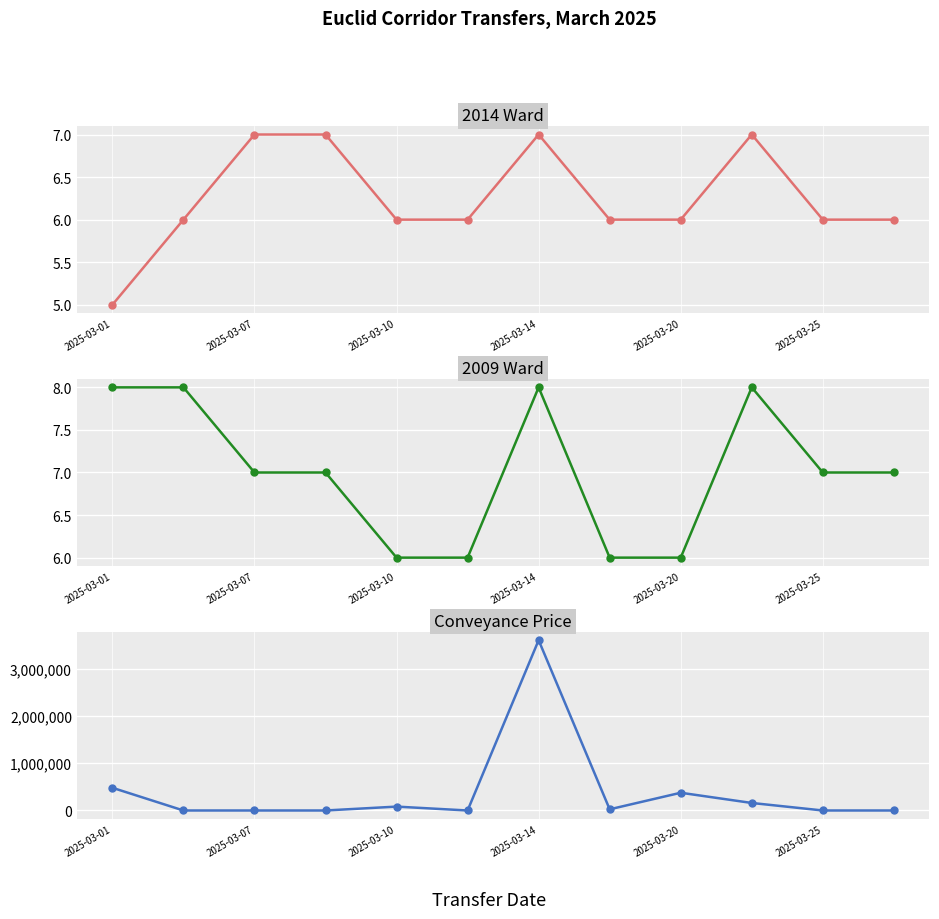

Which series has the widest spread of values?

Conveyance Price